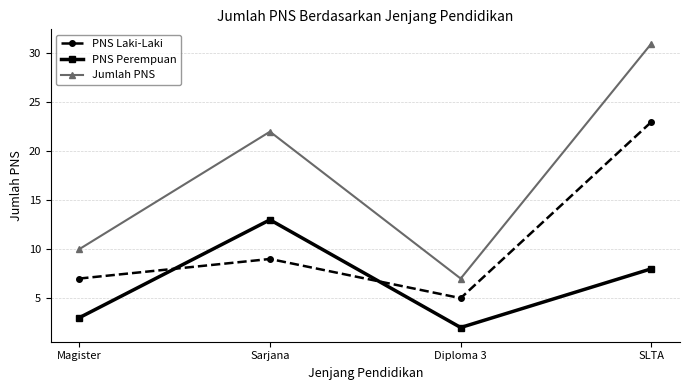

True or false: Jumlah PNS and PNS Laki-Laki cross at least once.

False